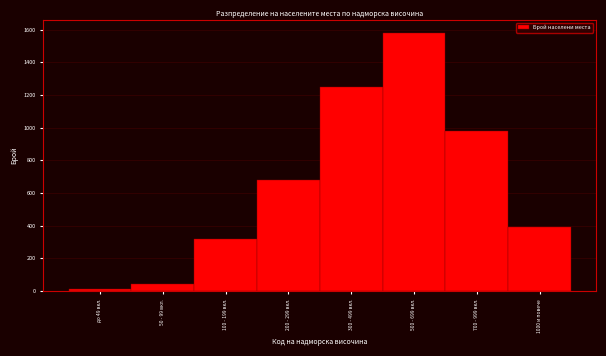

Reading right to left, what are all the values shown in this chart?

392	980	1580	1250	680	320	45	12